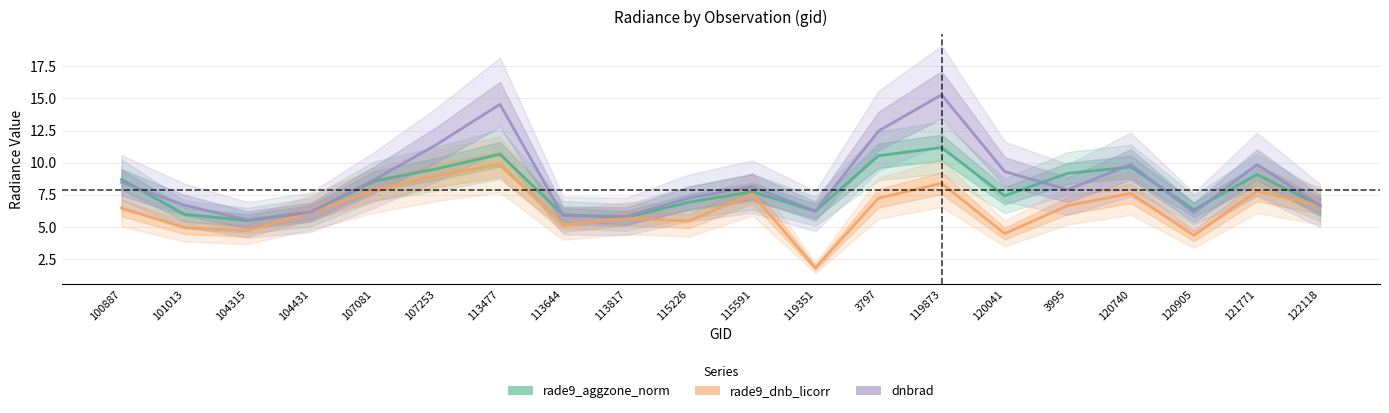

Is it true that dnbrad equals 1.7 at 120905?

False